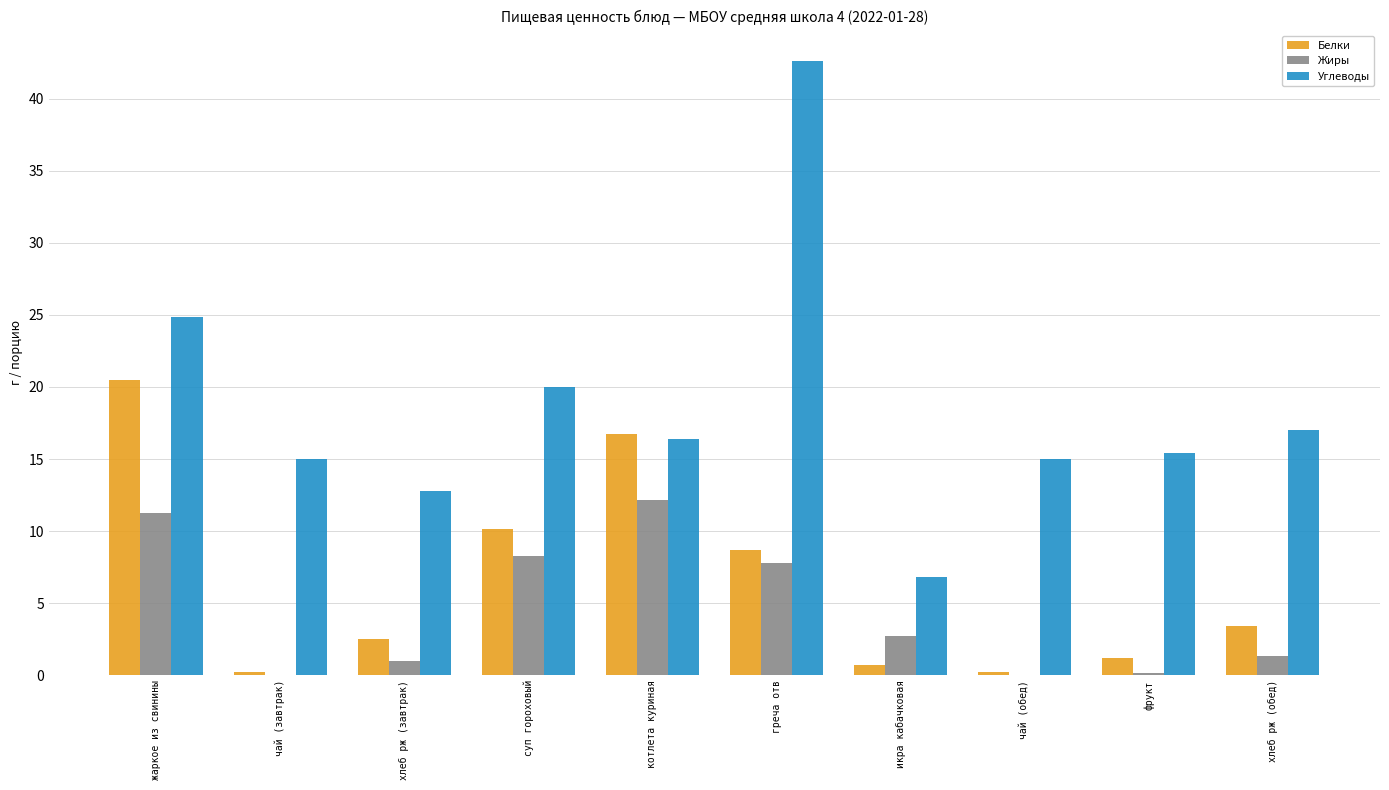

What is the average value of the Углеводы series?

18.6